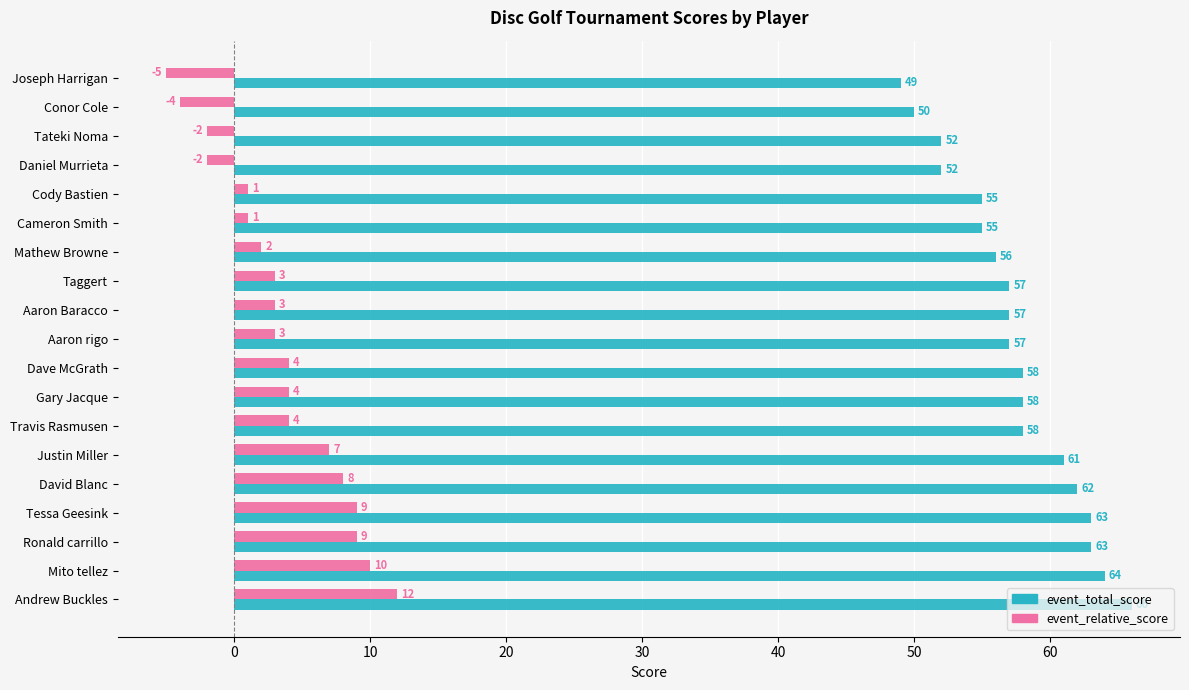

List the series in order of their overall mean, highest first.

event_total_score, event_relative_score